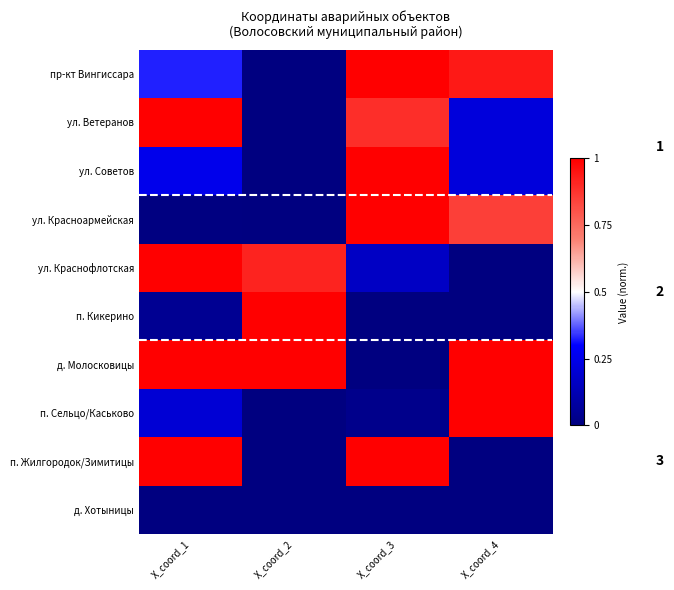

Is it true that пр-кт Вингиссара equals -0.4 at X_coord_2?

False